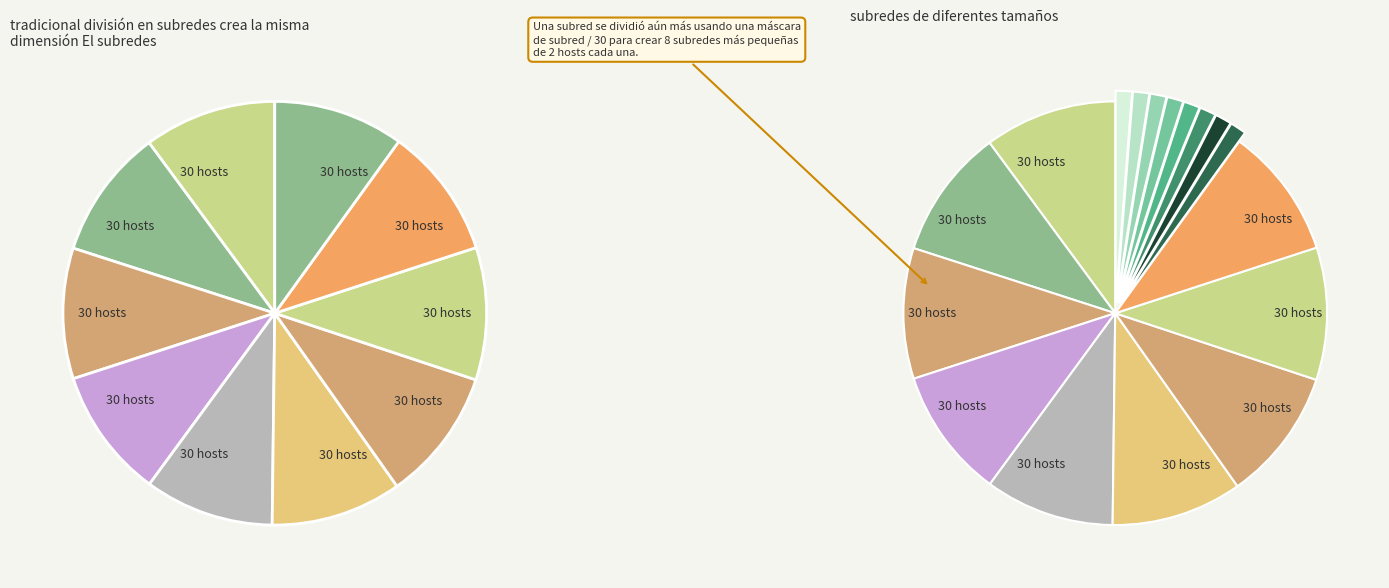

Does any single category account for the majority?

No